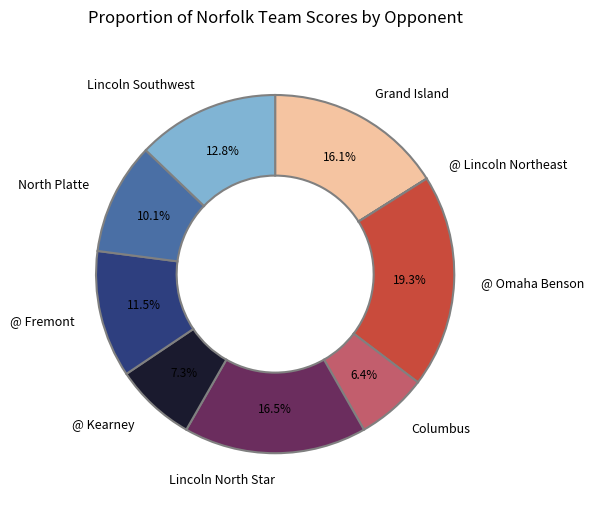

Which slice is the largest?

@ Omaha Benson